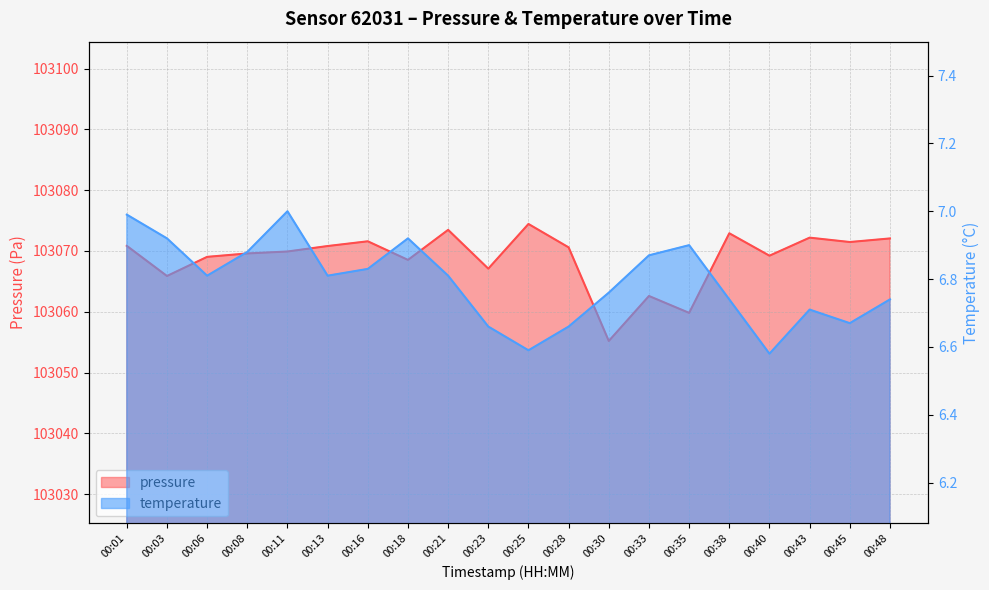

At 00:13, list the series in order from smallest to largest.

temperature, pressure